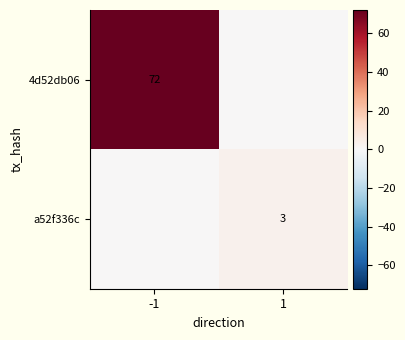

Count the number of categories in the chart.

2